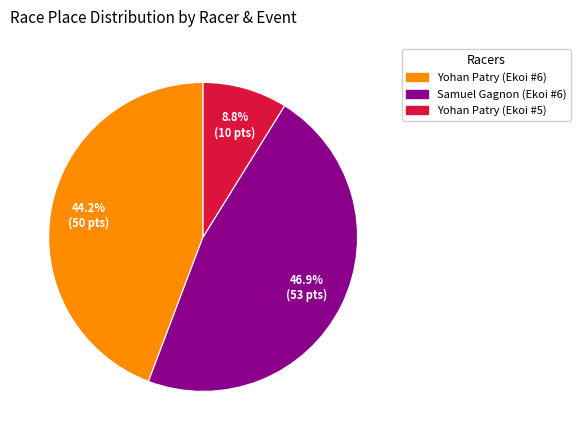

What is the largest slice in the pie chart?

Samuel Gagnon (Ekoi #6)